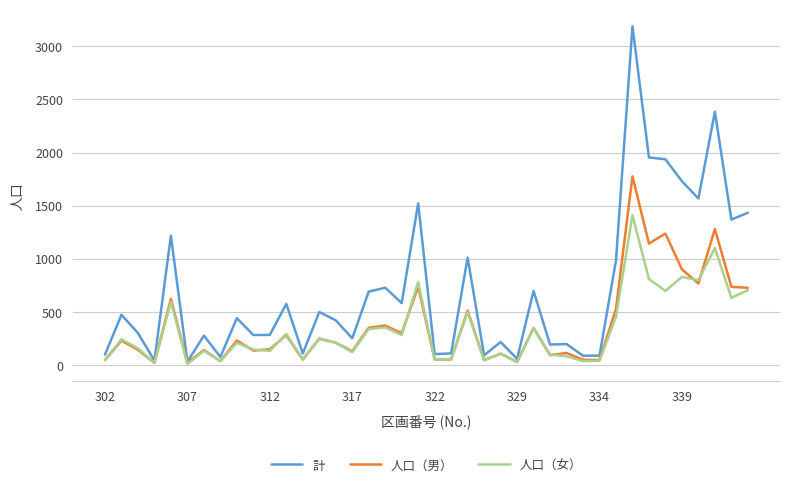

What are all the series names shown in the legend?

計, 人口（男）, 人口（女）